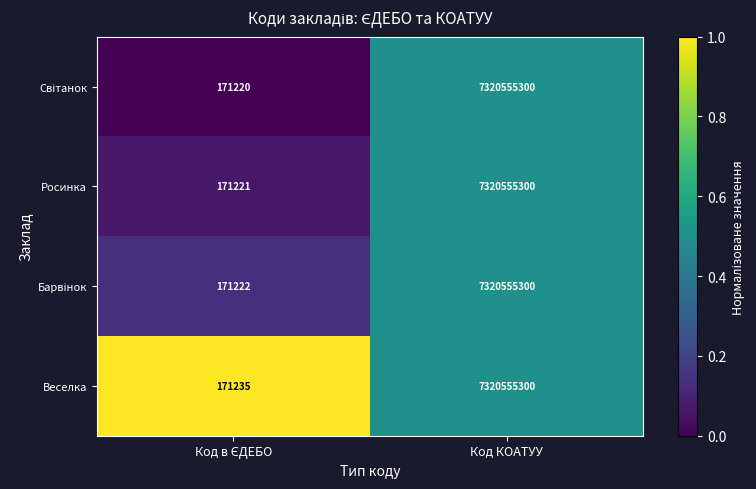

The value of Росинка at Код КОАТУУ is 10900931585. True or false?

False